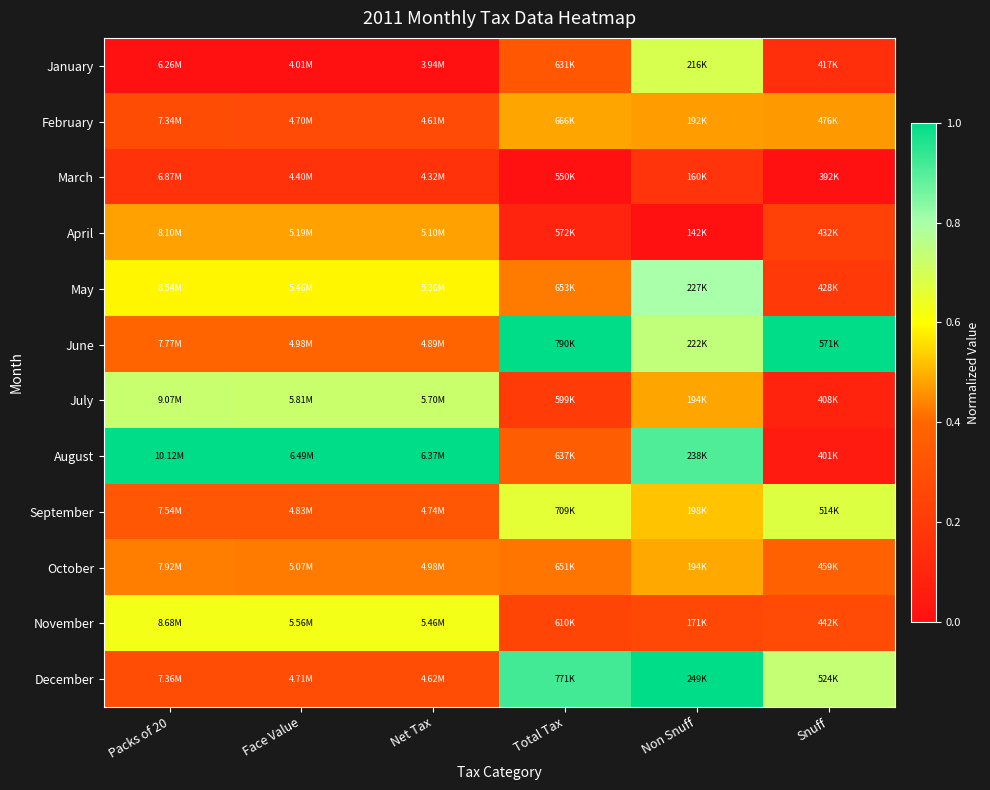

Count the number of categories in the chart.

6